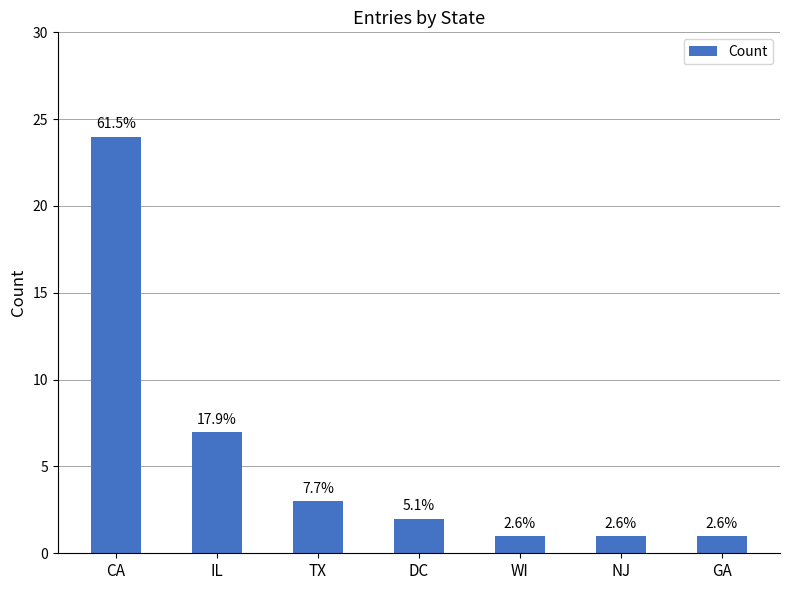

Which has a higher value, TX or CA?

CA